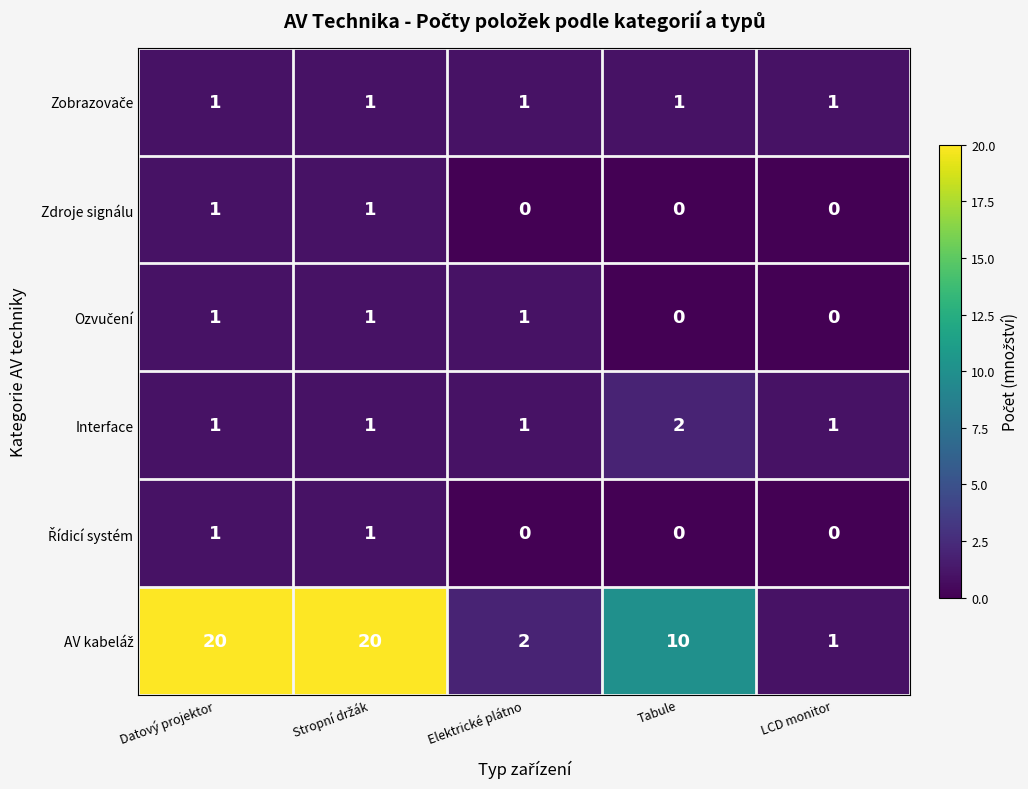

What is the greatest value displayed?

20